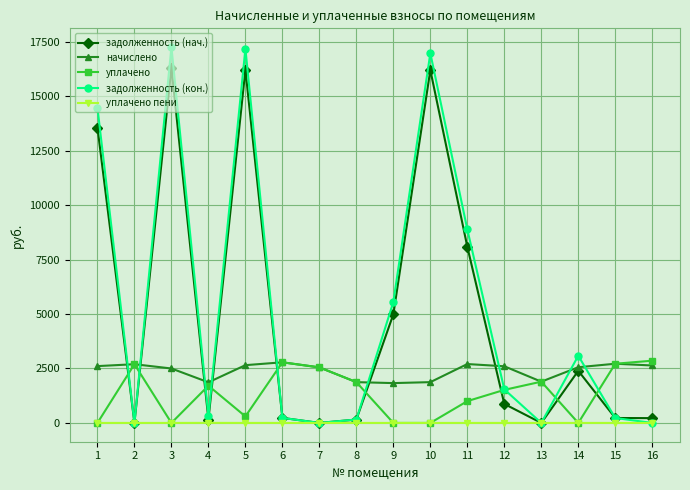

Where is the first local maximum for задолженность (кон.)?

3